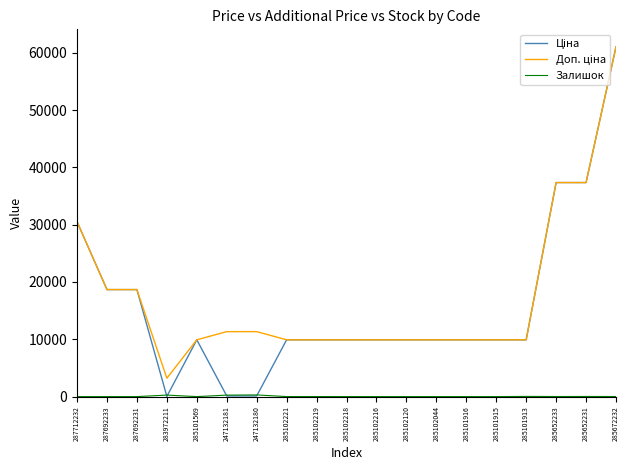

What is the total value across all series at 285101915?

19817.0